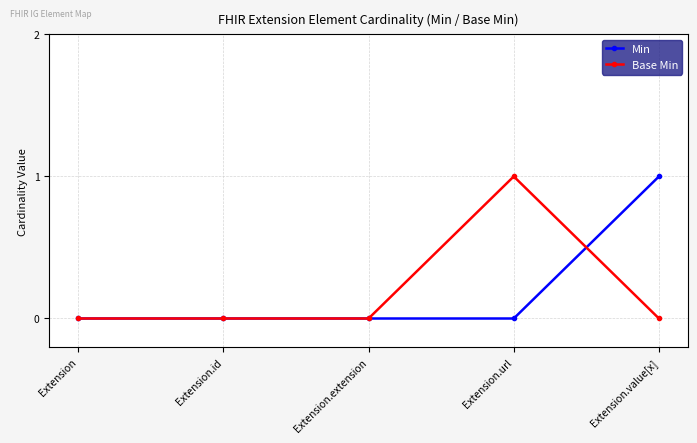

True or false: Min has more than 2 points higher than both neighbors.

False